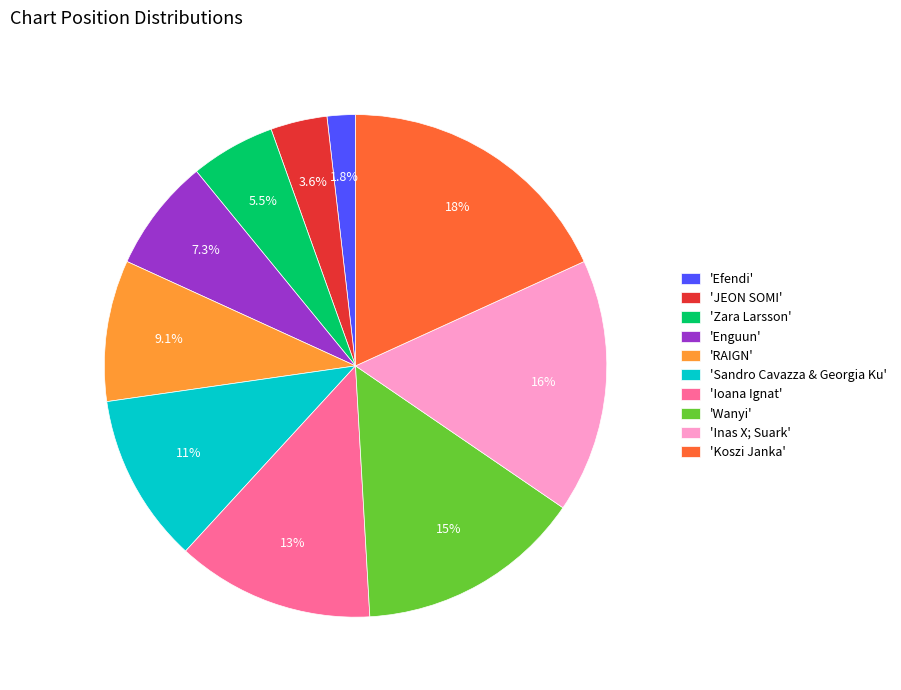

Between 'JEON SOMI' and 'Wanyi', which is larger?

'Wanyi'